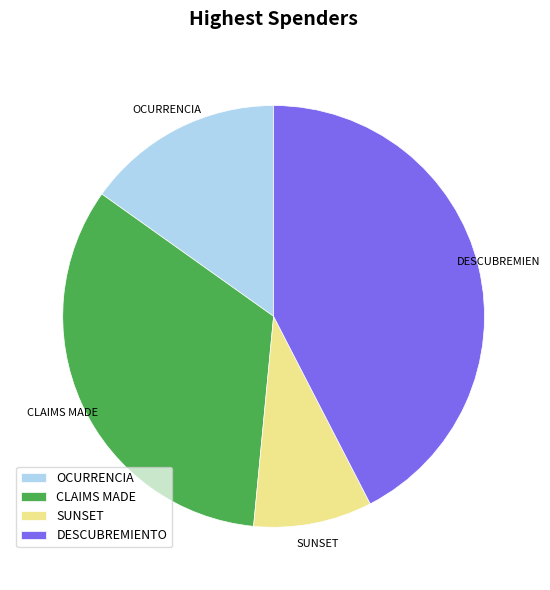

Which category has the biggest portion of the pie?

DESCUBREMIENTO